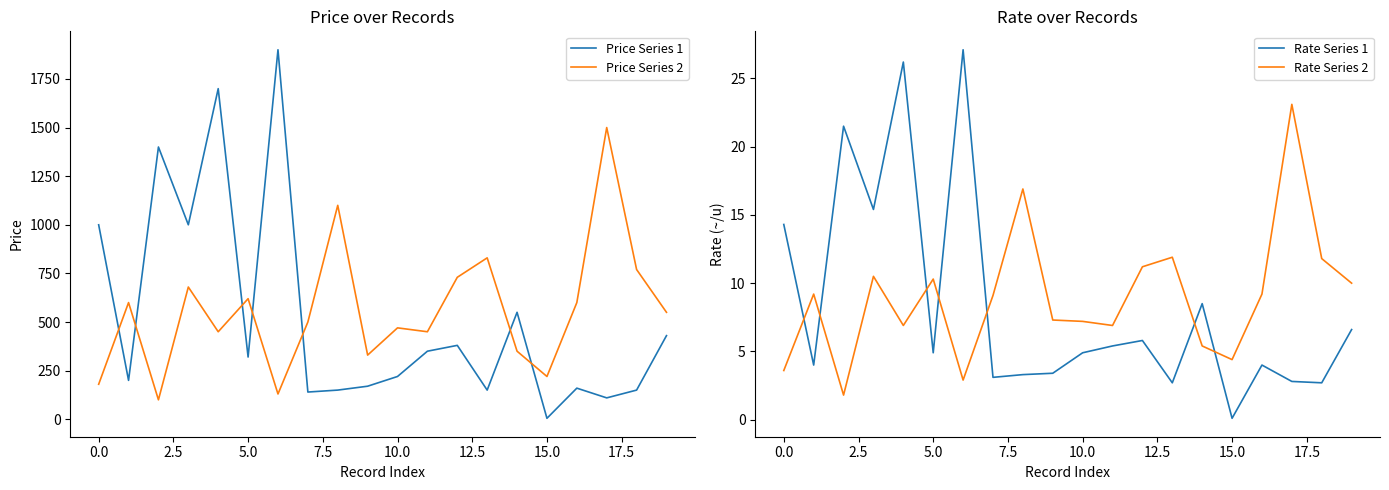

What is the sum of the Rate Series 2 values at 14 and 19?

15.4